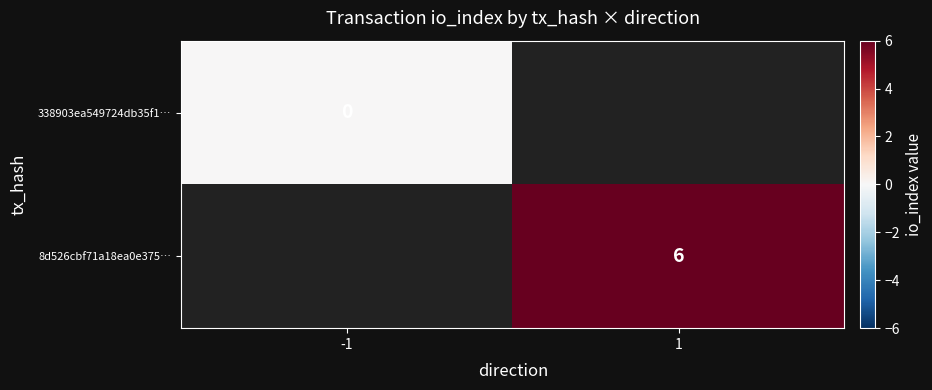

The value of 8d526cbf71a18ea0e375… at 1 is 6. True or false?

True